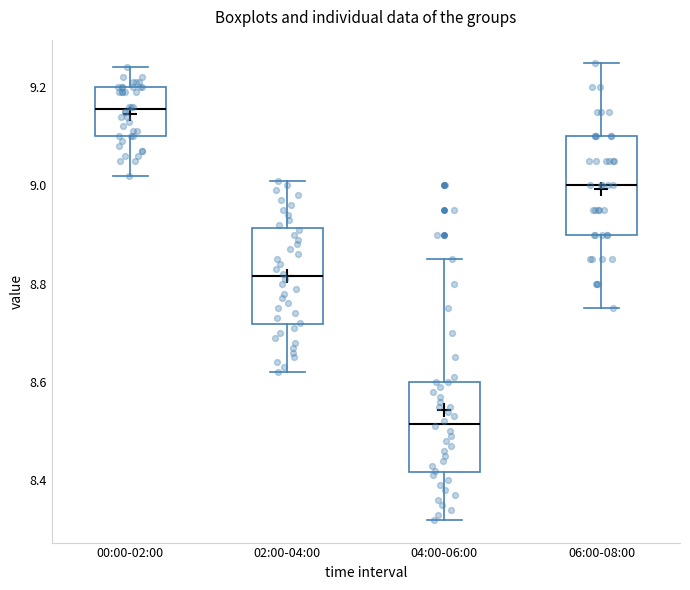

Reading left to right, transcribe this box plot: for each box, give where its median line is, the range the box spans, and where its two whiskers end, as read against the y-axis. The values are not printed on the chart, so give them approximately, as read against the axis.

00:00-02:00: median 9.16, box 9.10 to 9.20, whiskers 9.02 to 9.24
02:00-04:00: median 8.82, box 8.72 to 8.92, whiskers 8.62 to 9.02
04:00-06:00: median 8.52, box 8.42 to 8.60, whiskers 8.32 to 8.86
06:00-08:00: median 9.00, box 8.90 to 9.10, whiskers 8.76 to 9.26